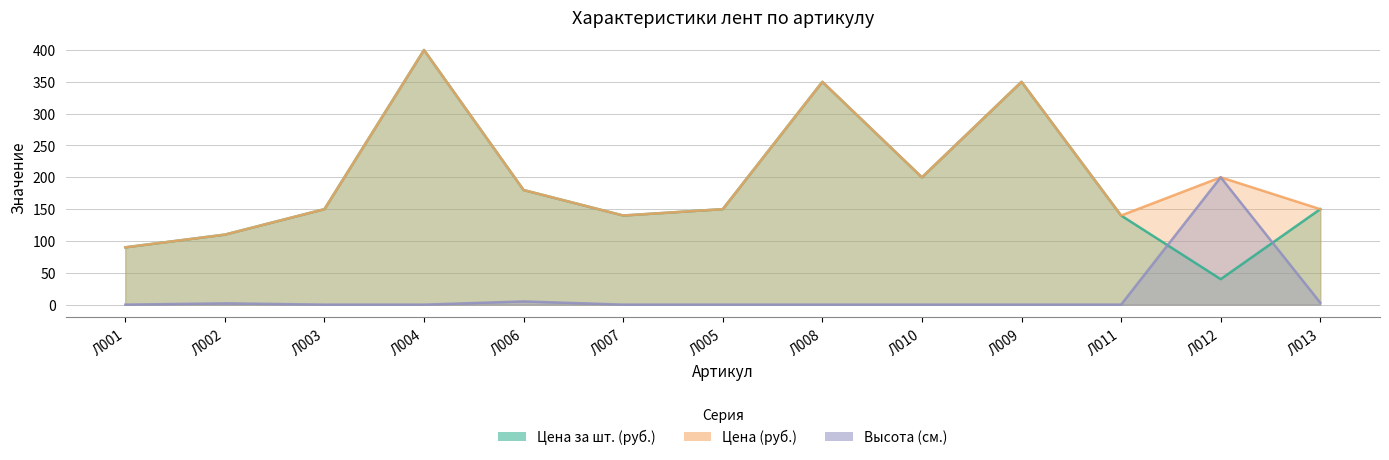

True or false: Цена (руб.) and Цена за шт. (руб.) cross at least once.

False